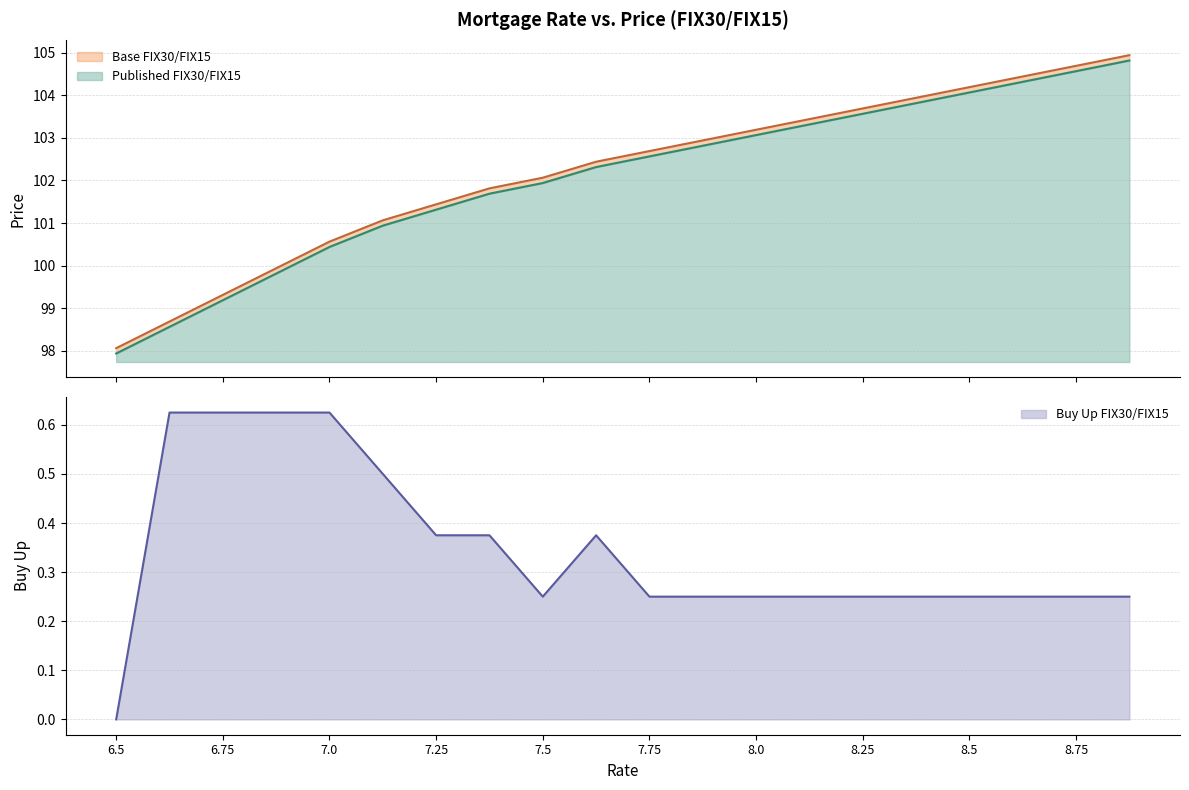

What are all the series names shown in the legend?

Base FIX30/FIX15, Published FIX30/FIX15, Buy Up FIX30/FIX15